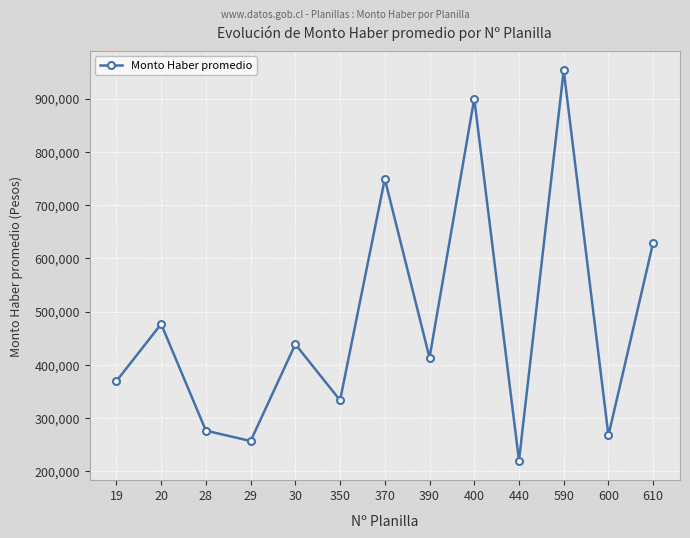

What is the value of the 8th point from the left?

413311